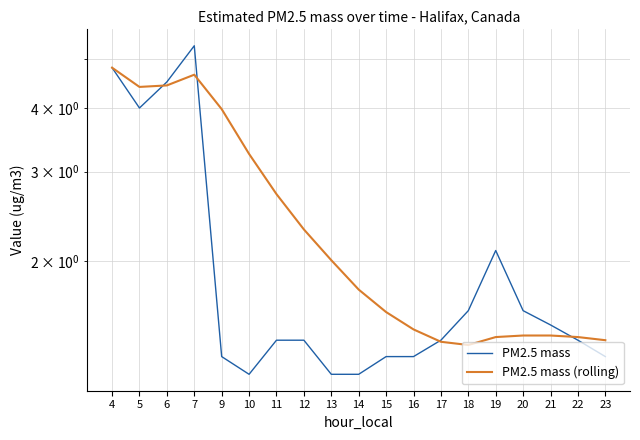

Between which two adjacent categories do PM2.5 mass (rolling) and PM2.5 mass first intersect?

5 and 6